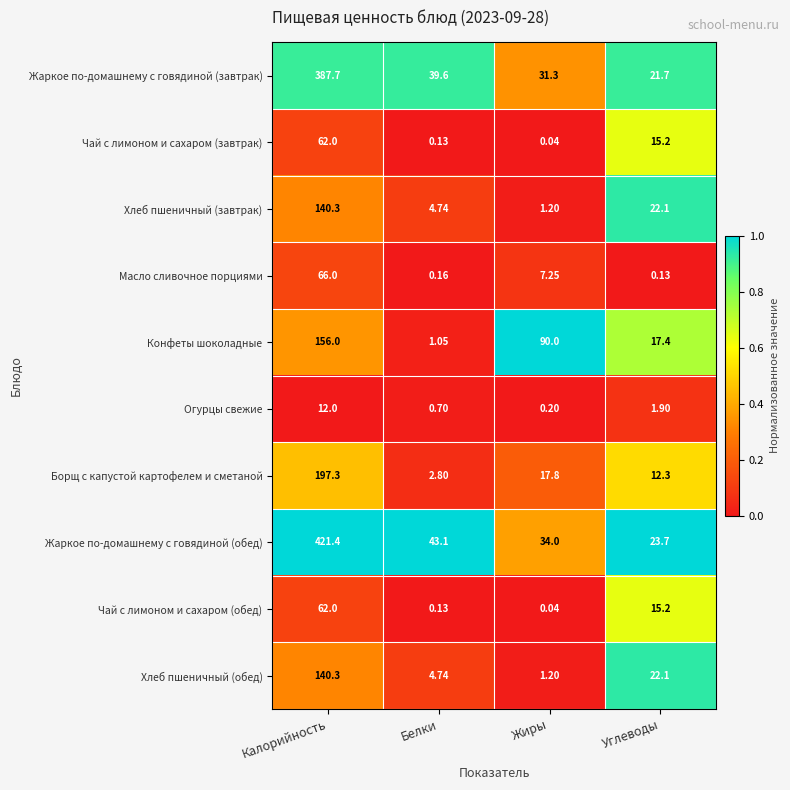

At which category is the sum across all series the highest?

Калорийность